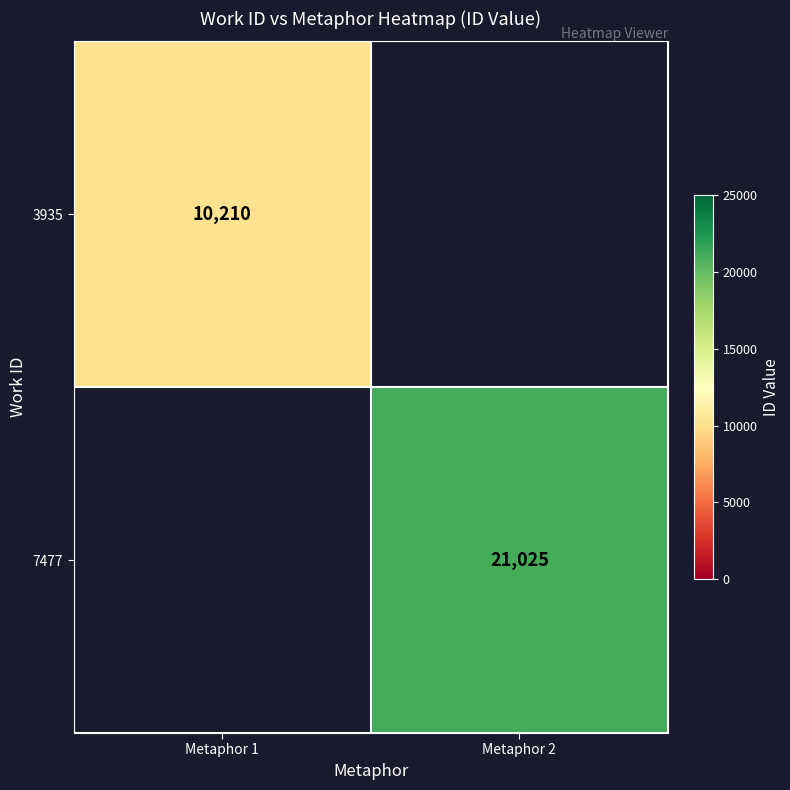

True or false: 7477 has a value of 21025 at Metaphor 2.

True